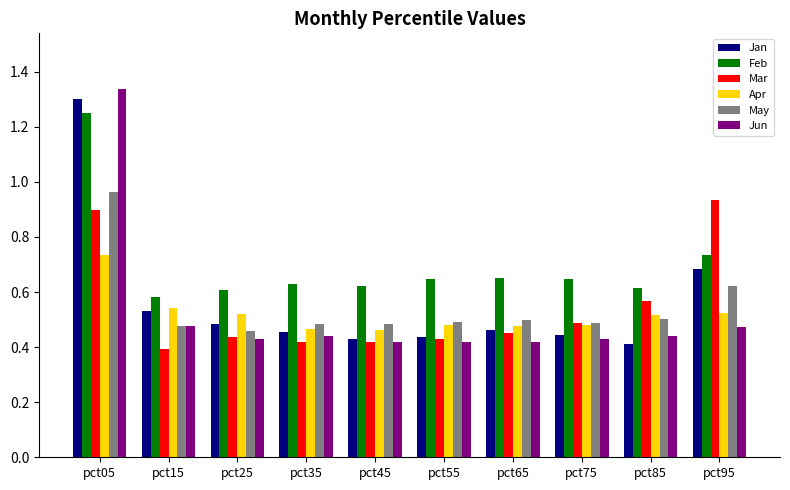

Which label corresponds to the largest value in the chart?

pct05